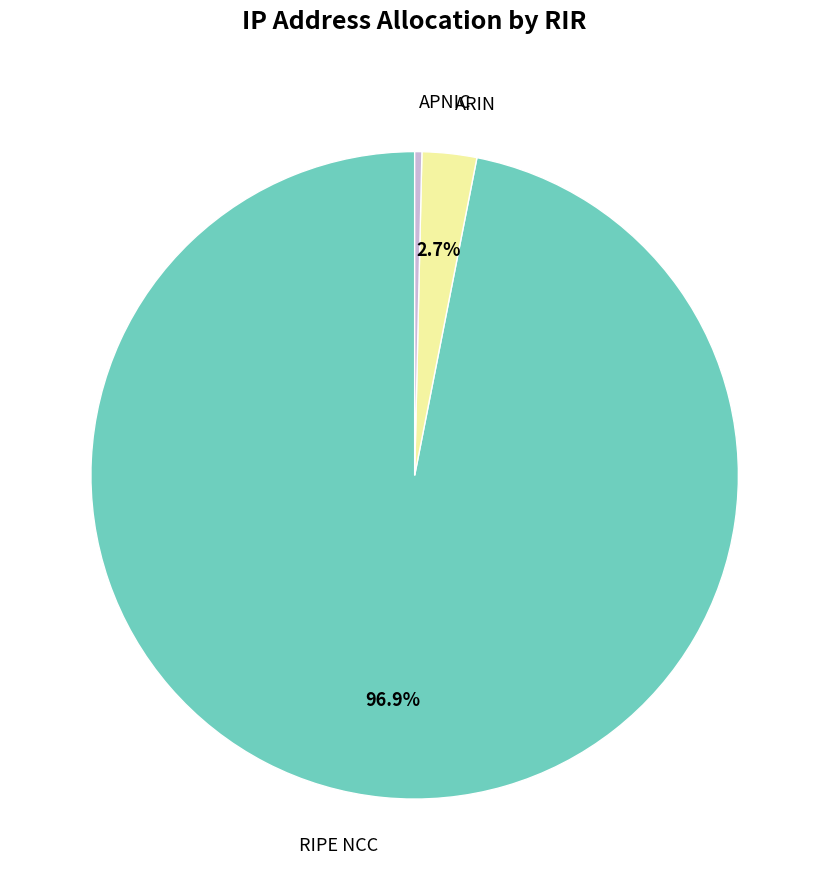

To the nearest percent, what is the average slice percentage?

33%